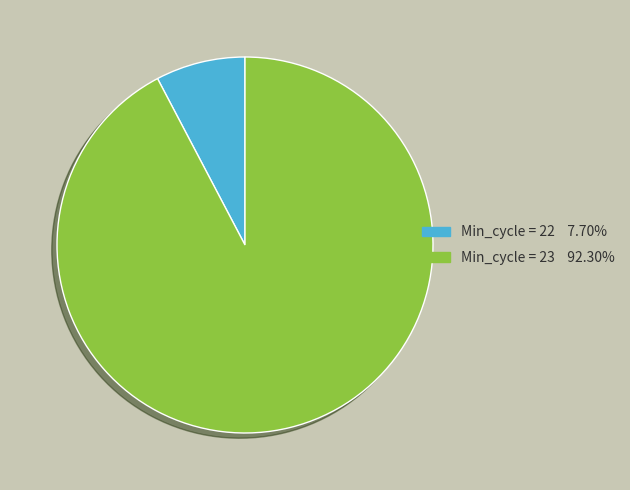

Does any single category account for the majority?

Yes